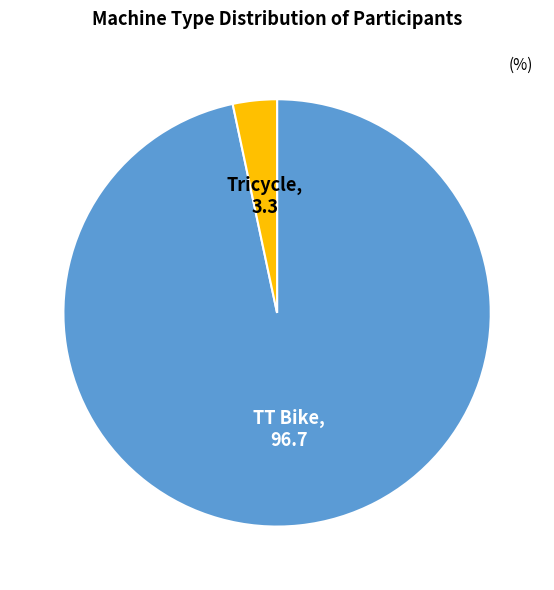

What is the largest slice in the pie chart?

TT Bike